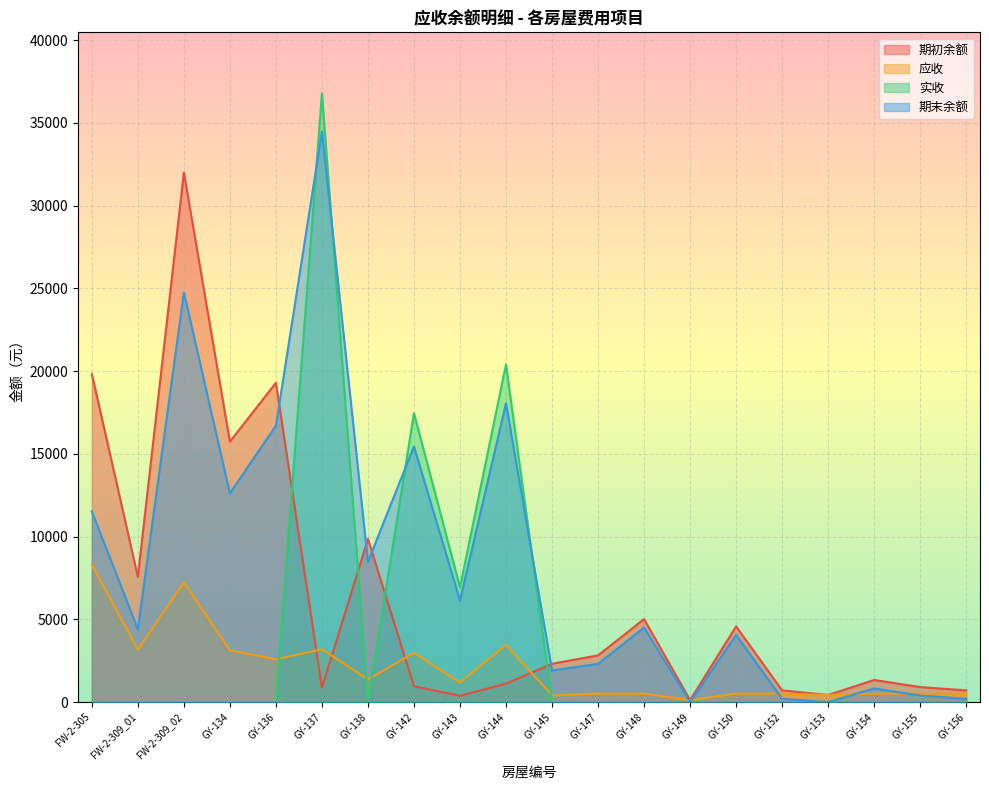

In 实收, how many points are higher than both neighbors (excluding endpoints)?

3